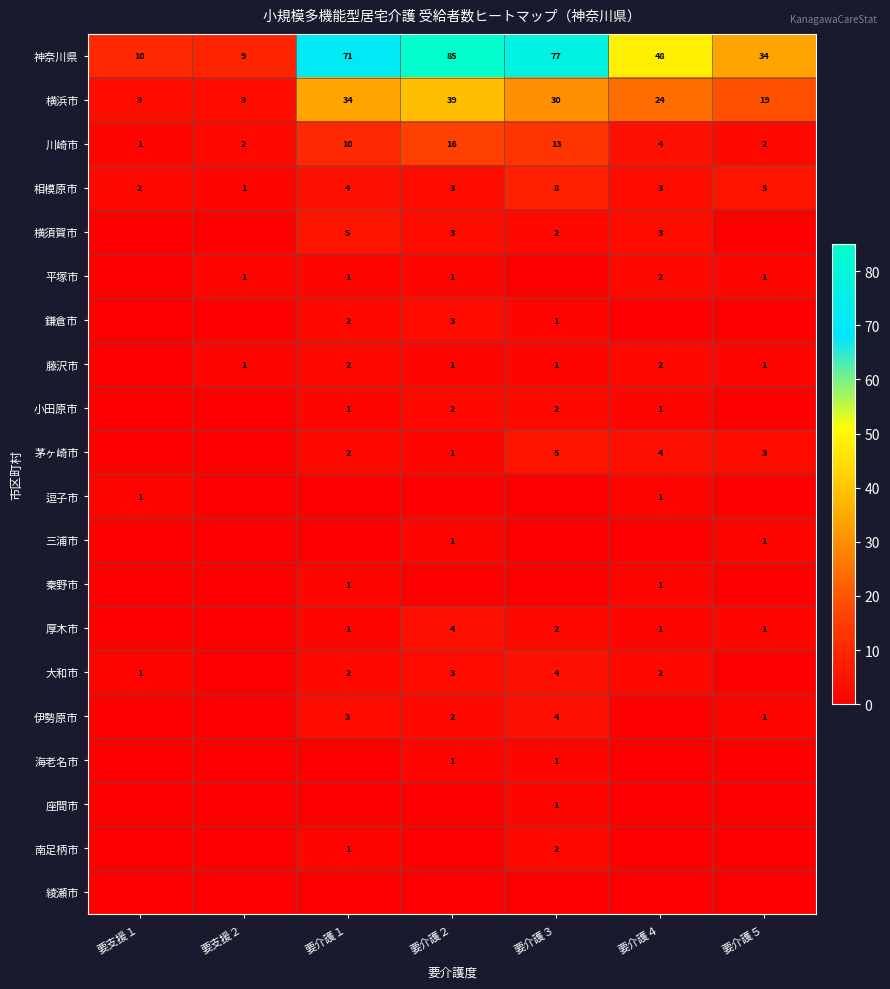

Where does the 相模原市 series first go above 3?

要介護１